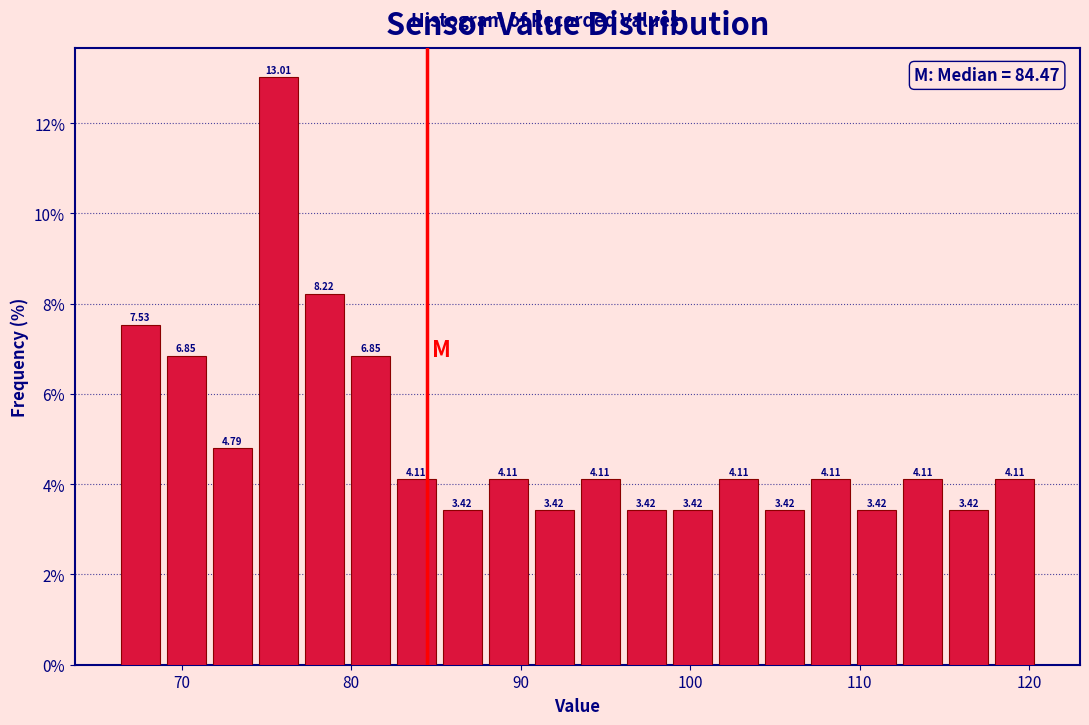

Read against the x-axis, roughly where is the centre of the tallest bar?

76